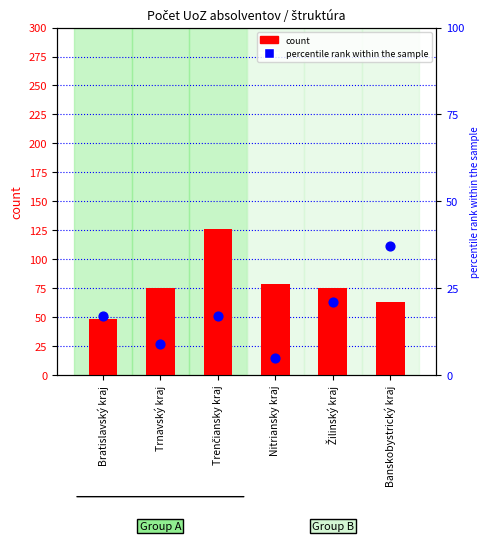

Which series contains the lowest Y value?

percentile rank within the sample